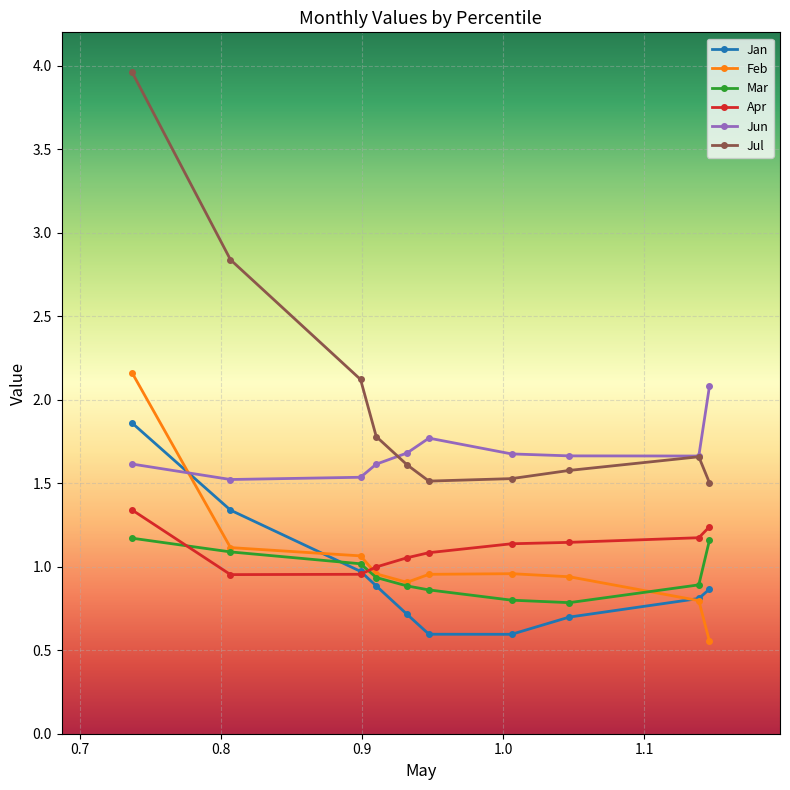

Does the chart have visible grid lines?

Yes